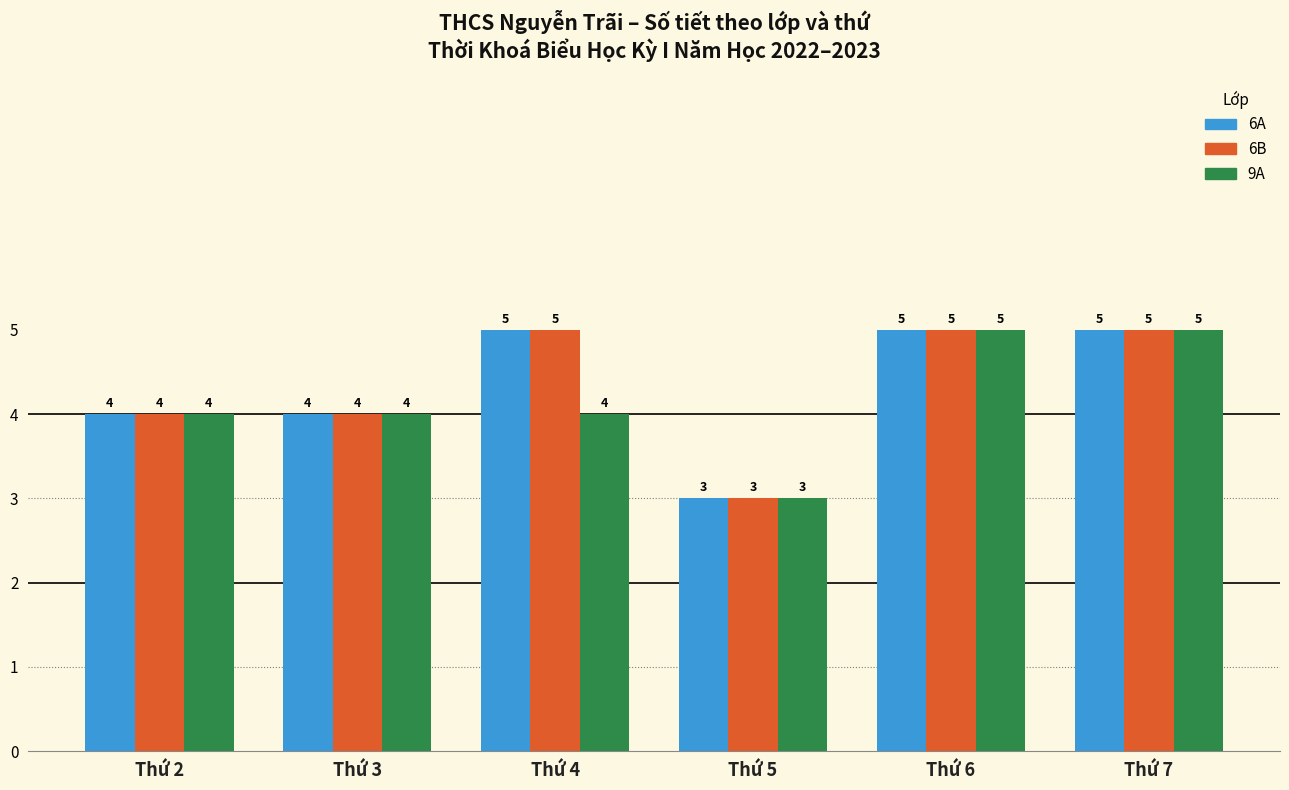

What is the maximum value for 9A?

5